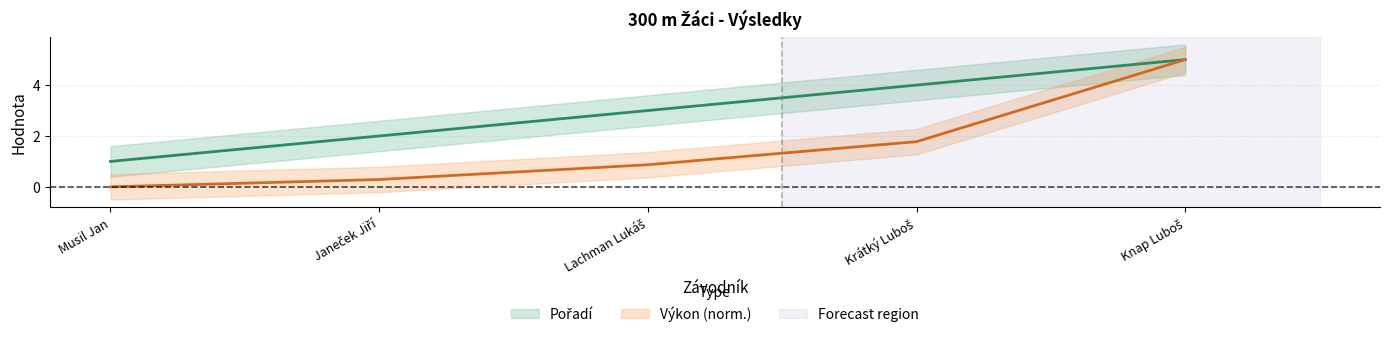

What is the difference between the second highest and minimum values in the Výkon series?

1.8